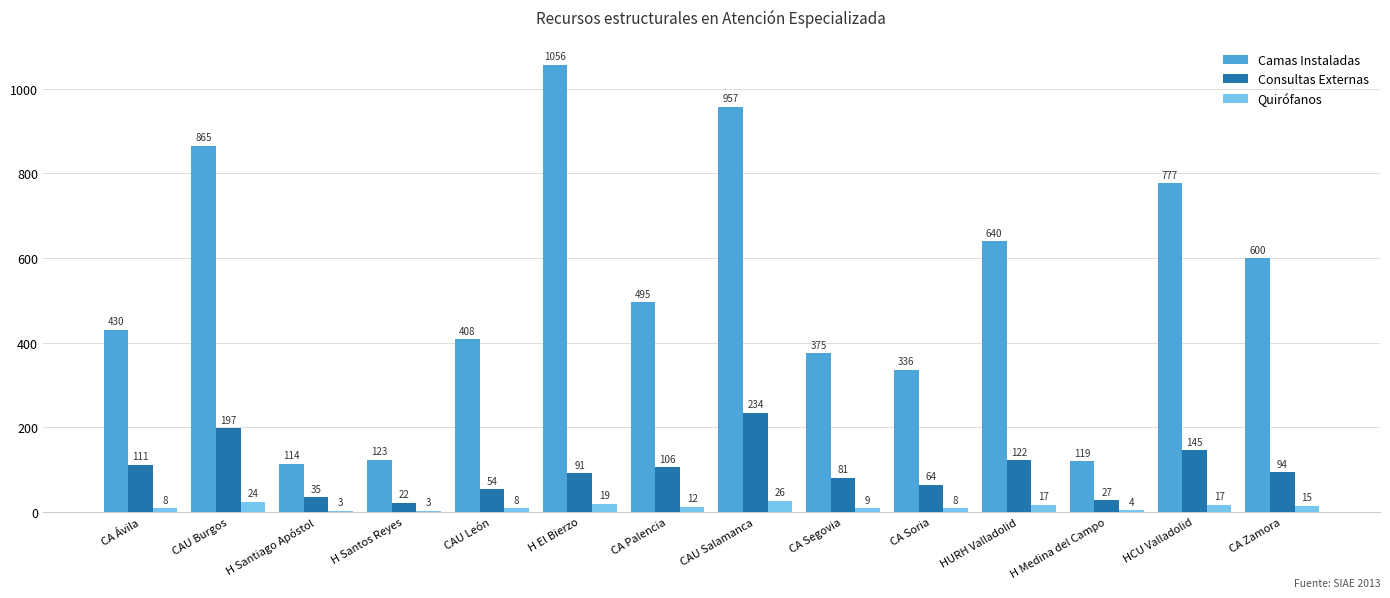

How many distinct data groups are displayed?

3